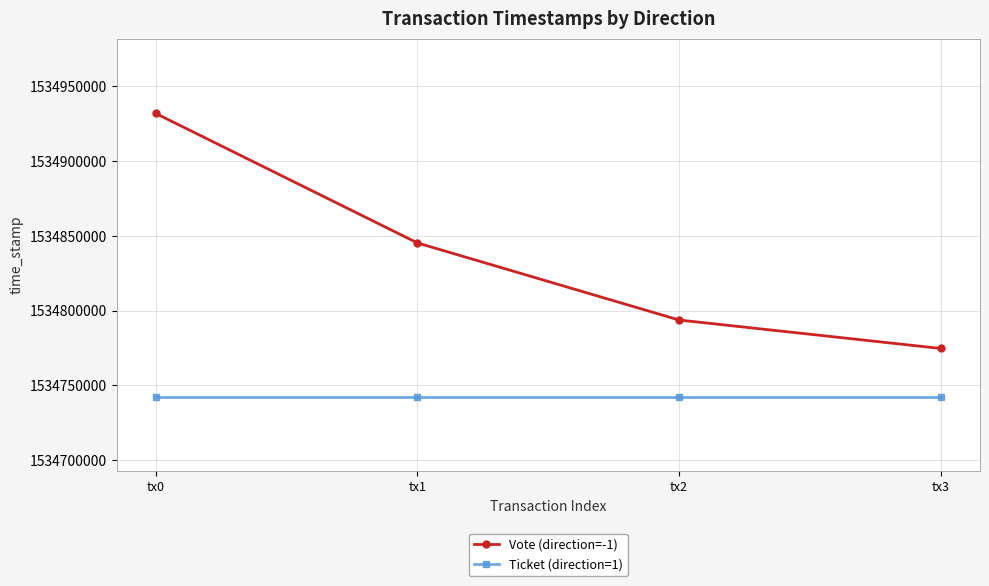

Reading left to right, list all the values displayed in this chart.

Vote (direction=-1): 1534931899	1534845247	1534793662	1534774630
Ticket (direction=1): 1534742455	1534742455	1534742455	1534742455